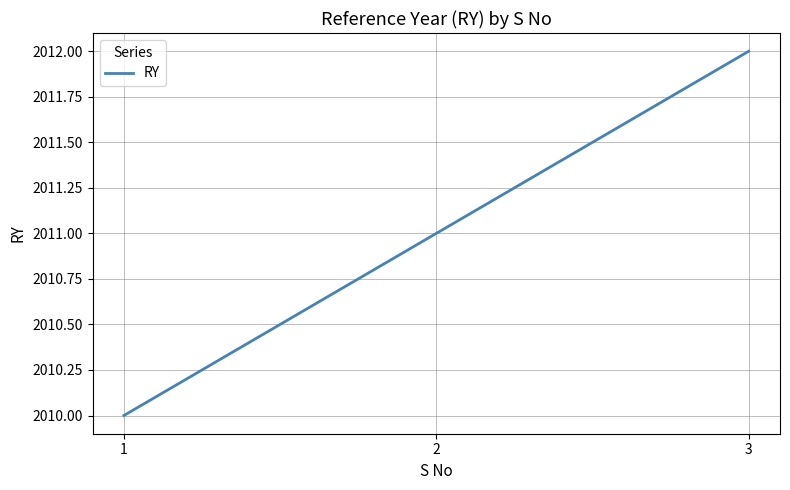

What is the sum of the values at 3 and 1?

4022